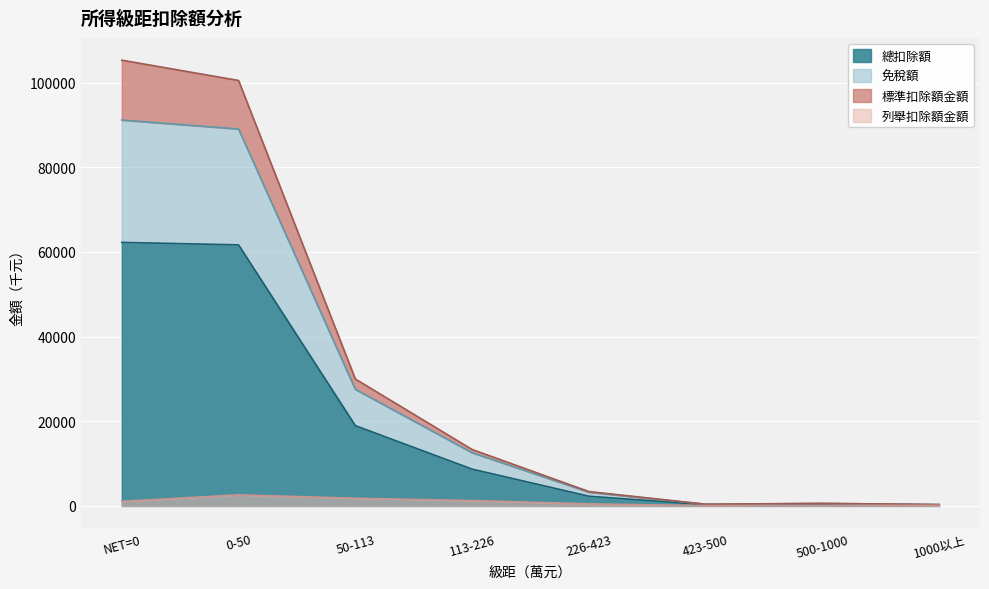

What is the label of the 4th point from the left?

113-226